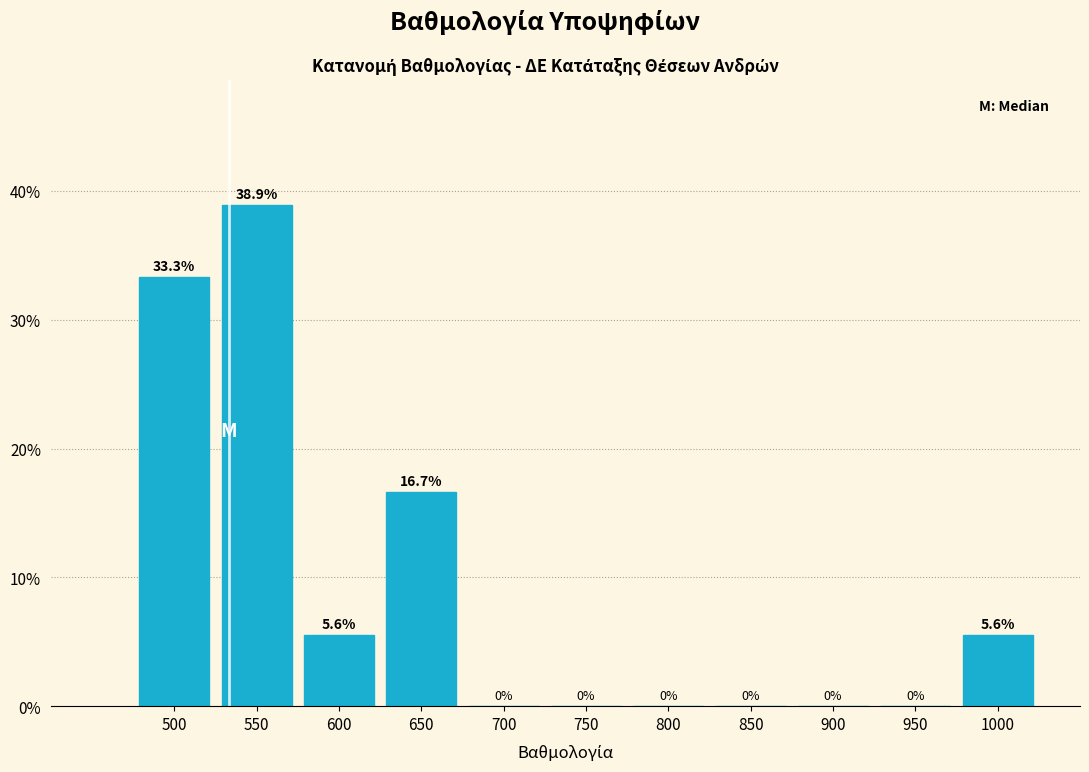

Reading left to right, extract all data points from this chart.

500=33.3	550=38.9	600=5.6	650=16.7	700=0.0	750=0.0	800=0.0	850=0.0	900=0.0	950=0.0	1000=5.6